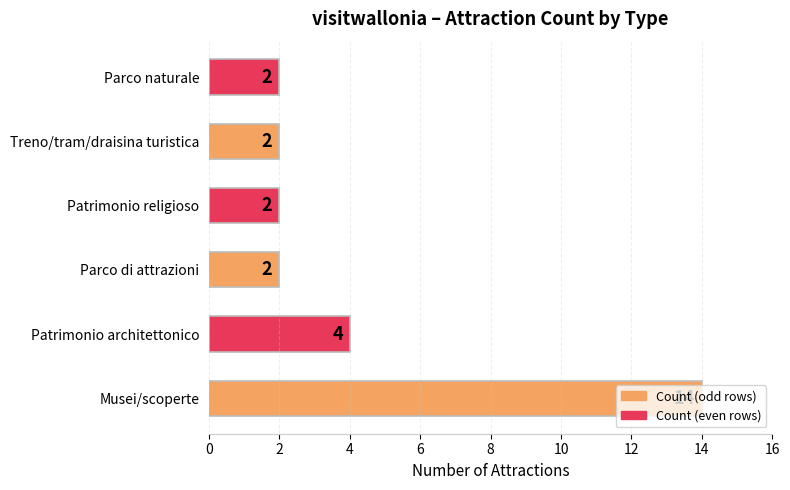

Which label corresponds to the largest value in the chart?

Musei/scoperte